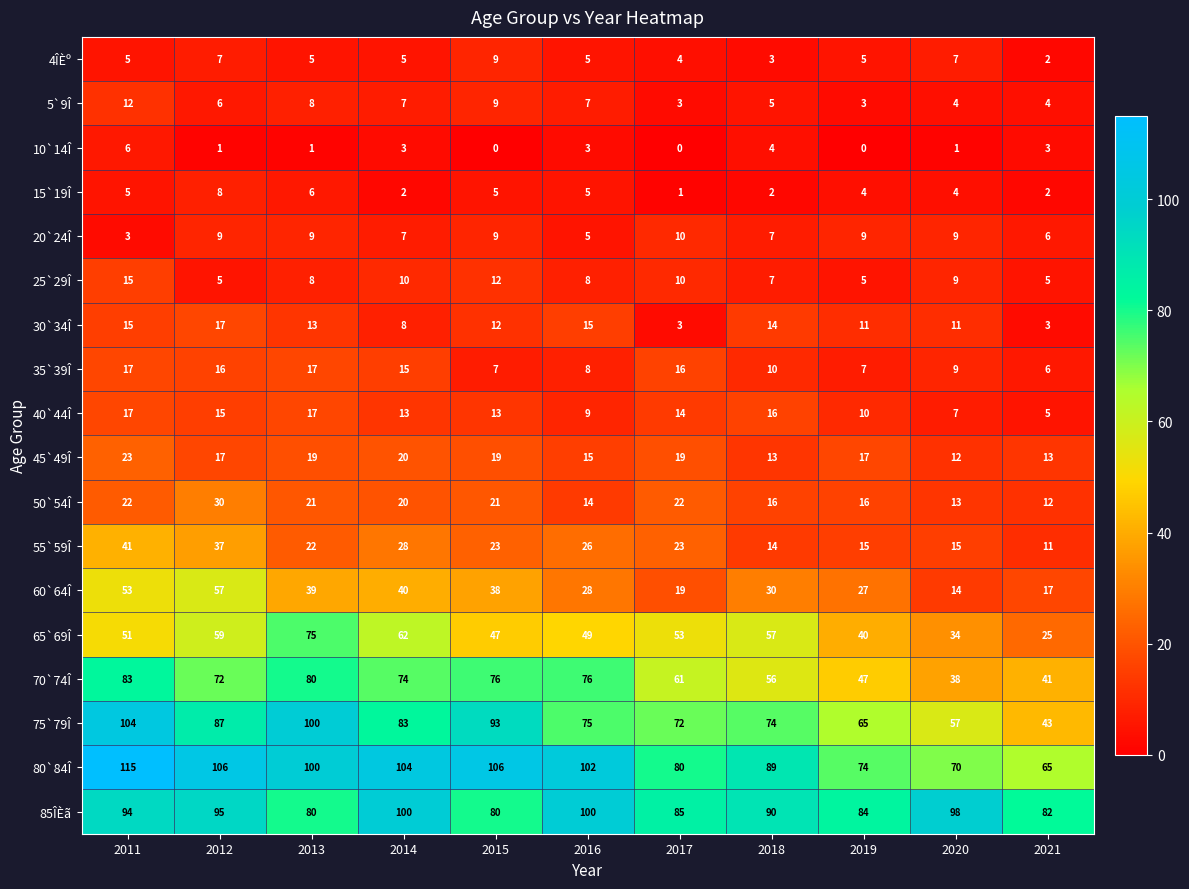

How many data points does each series have?

11